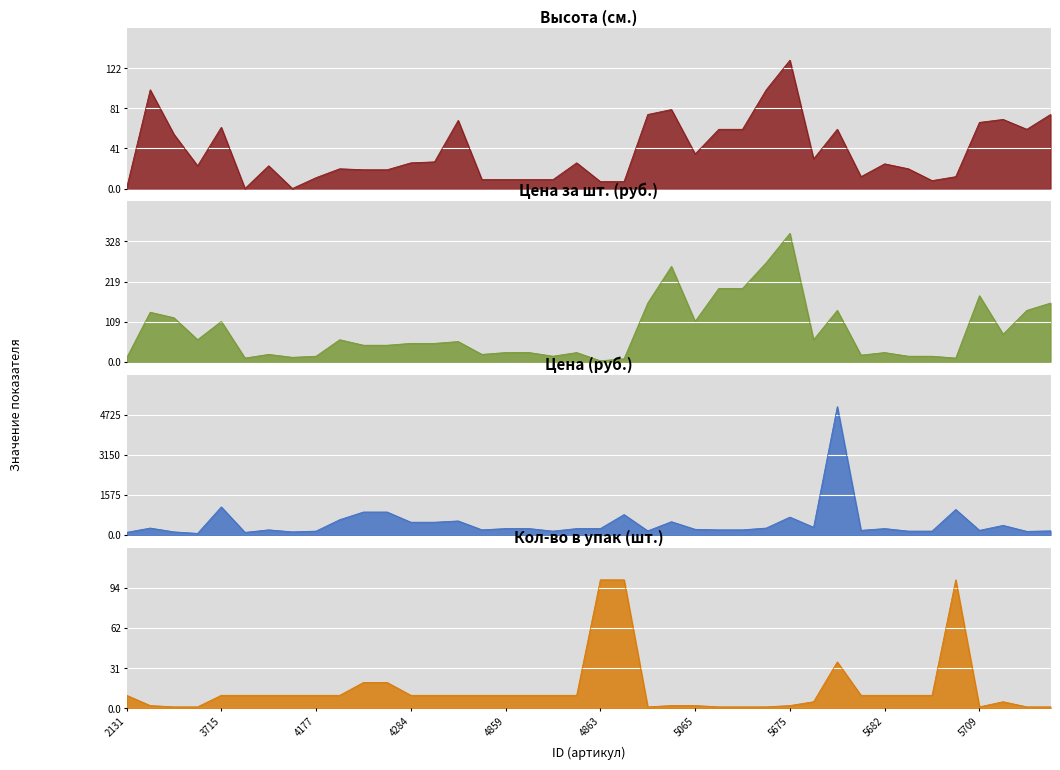

Where does the Цена за шт. (руб.) series first go above 50?

3100